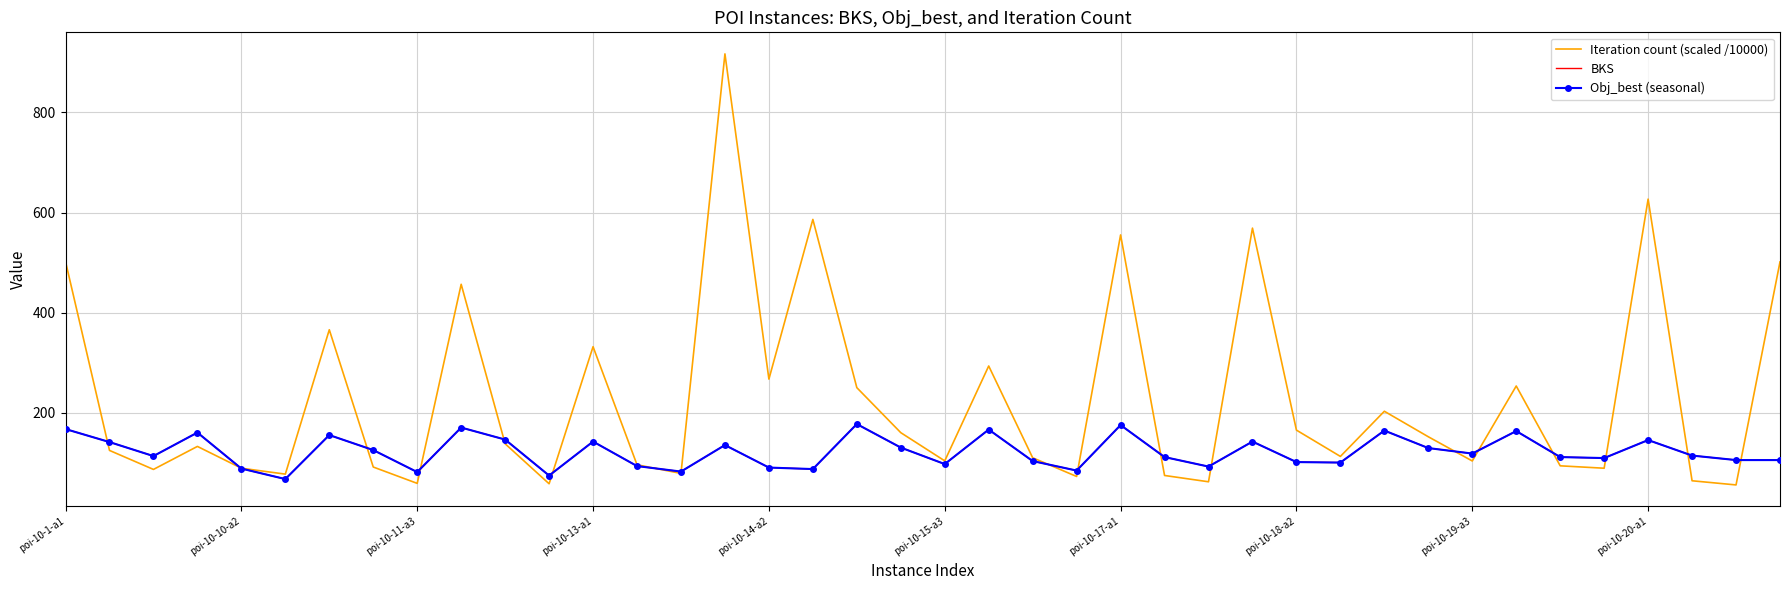

Rank the categories by BKS value from lowest to highest.

poi-10-15-a3, 11, poi-10-19-a3, 14, 23, 17, poi-10-14-a2, 16, 26, 13, 20, 29, 28, 22, 38, 39, 35, 25, 34, poi-10-11-a3, 37, 32, poi-10-18-a2, 31, 19, 15, poi-10-10-a2, 12, 27, 36, 10, poi-10-17-a1, poi-10-13-a1, 33, 30, 21, poi-10-1-a1, poi-10-20-a1, 24, 18